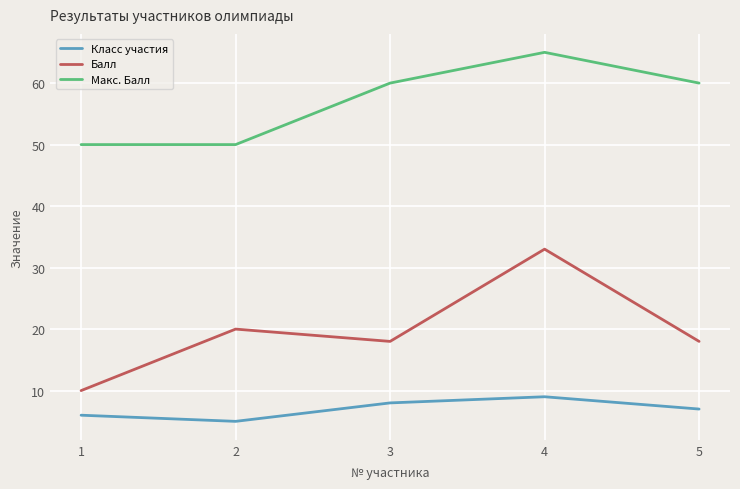

True or false: Балл has more than 0 points higher than both neighbors.

True